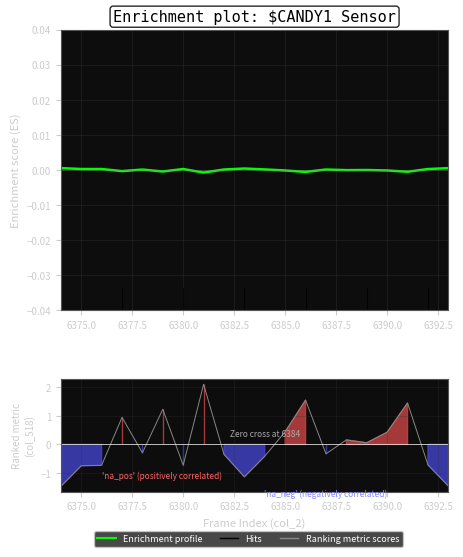

Reading left to right, transcribe all the data shown in this chart.

Enrichment profile: 0.0	0.0	0.0	-0.0	0.0	-0.0	0.0	-0.0	0.0	0.0	0.0	-0.0	-0.0	0.0	-0.0	-0.0	-0.0	-0.0	0.0	0.0
Ranking metric scores: -1.5	-0.7	-0.7	0.9	-0.3	1.2	-0.7	2.1	-0.3	-1.1	-0.4	0.4	1.6	-0.3	0.2	0.1	0.4	1.5	-0.7	-1.5